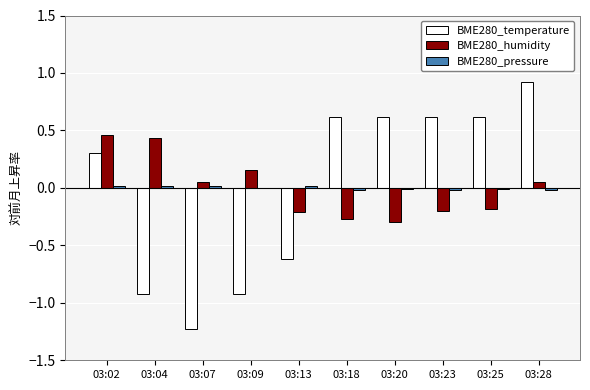

Which category has the highest value across all series?

03:28